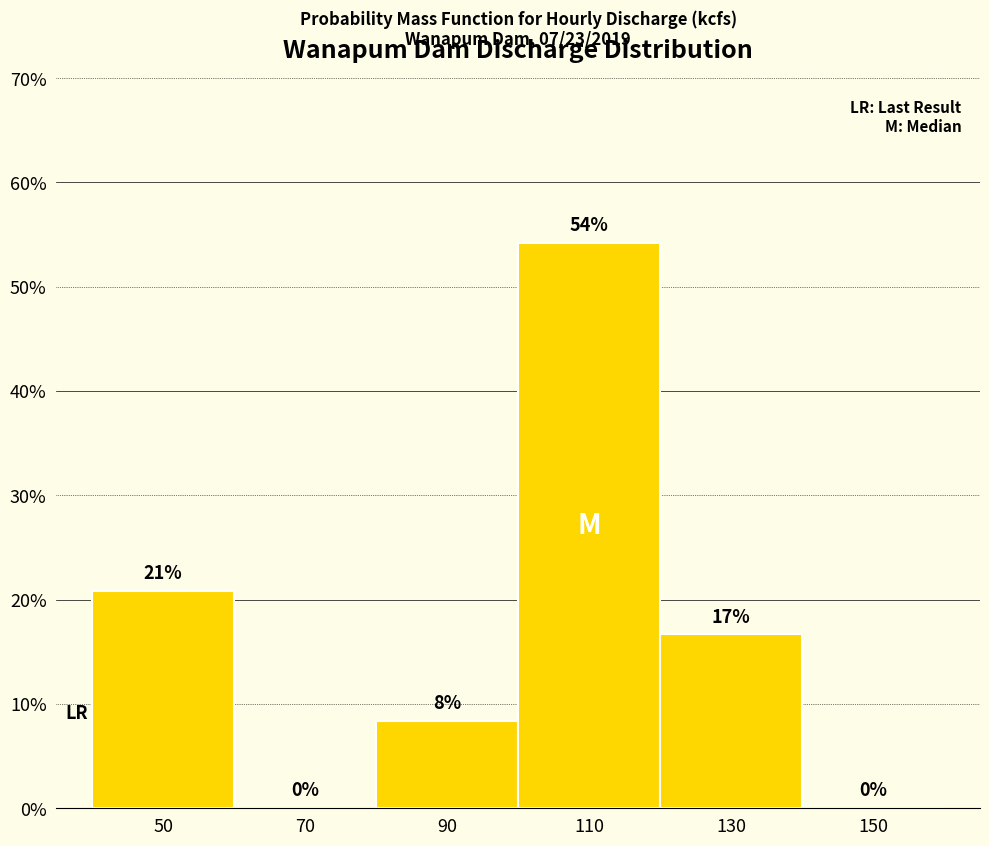

Over which range of the x-axis is the bar tallest?

100 to 120